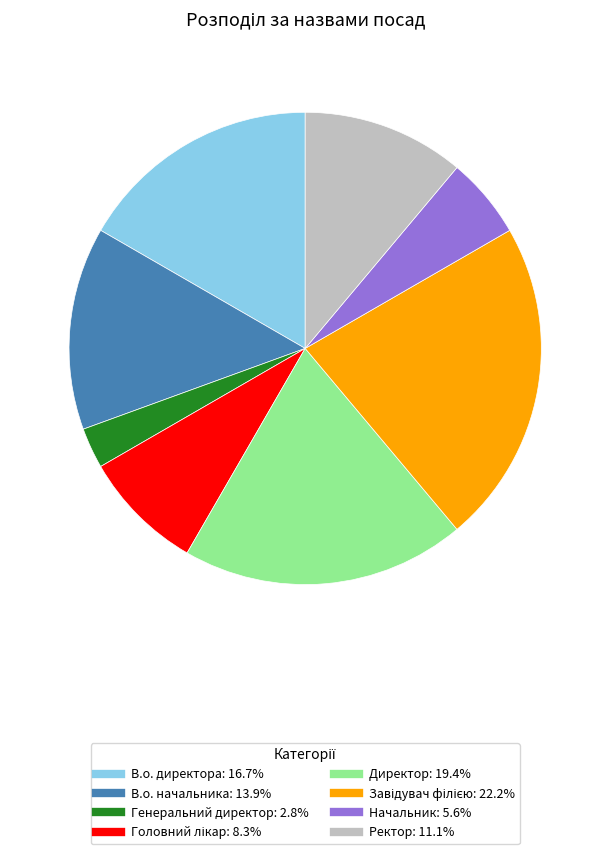

Does Начальник account for over 50% of the chart?

No